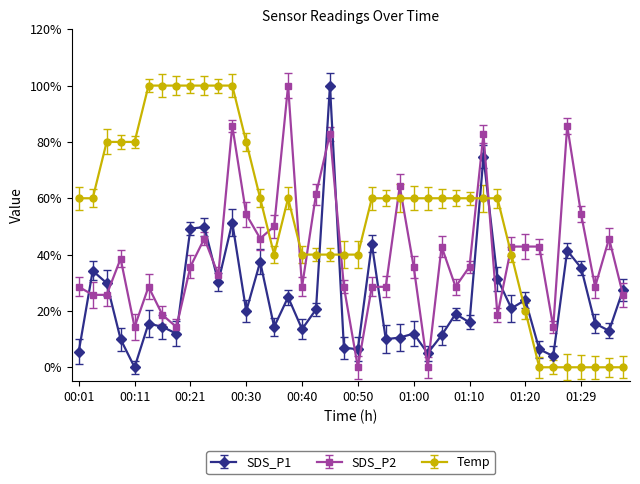

List the series in order of their overall mean, lowest first.

SDS_P1, SDS_P2, Temp